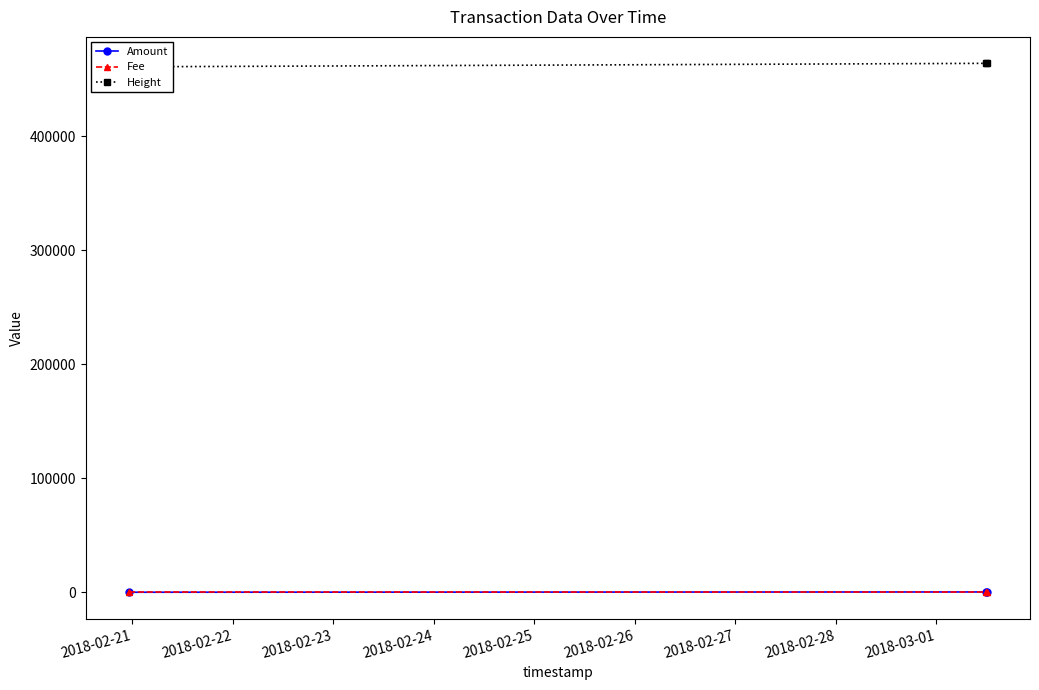

What is the value of the Fee point at the 2nd from the left?

1